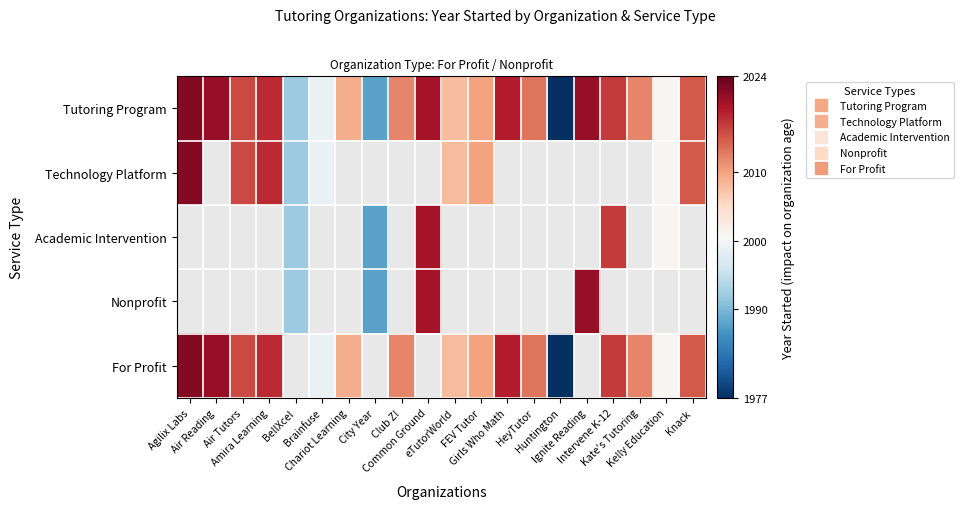

Which series has the widest spread of values?

Tutoring Program